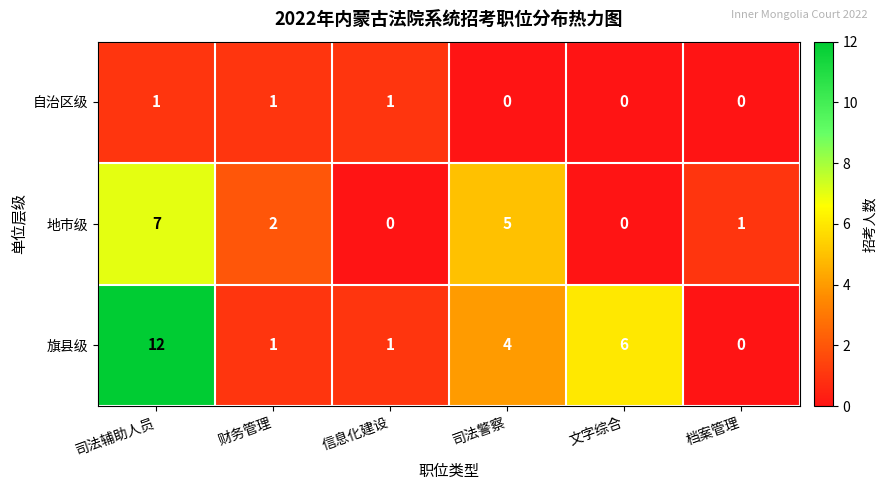

Rank the series by their average value, from highest to lowest.

旗县级, 地市级, 自治区级